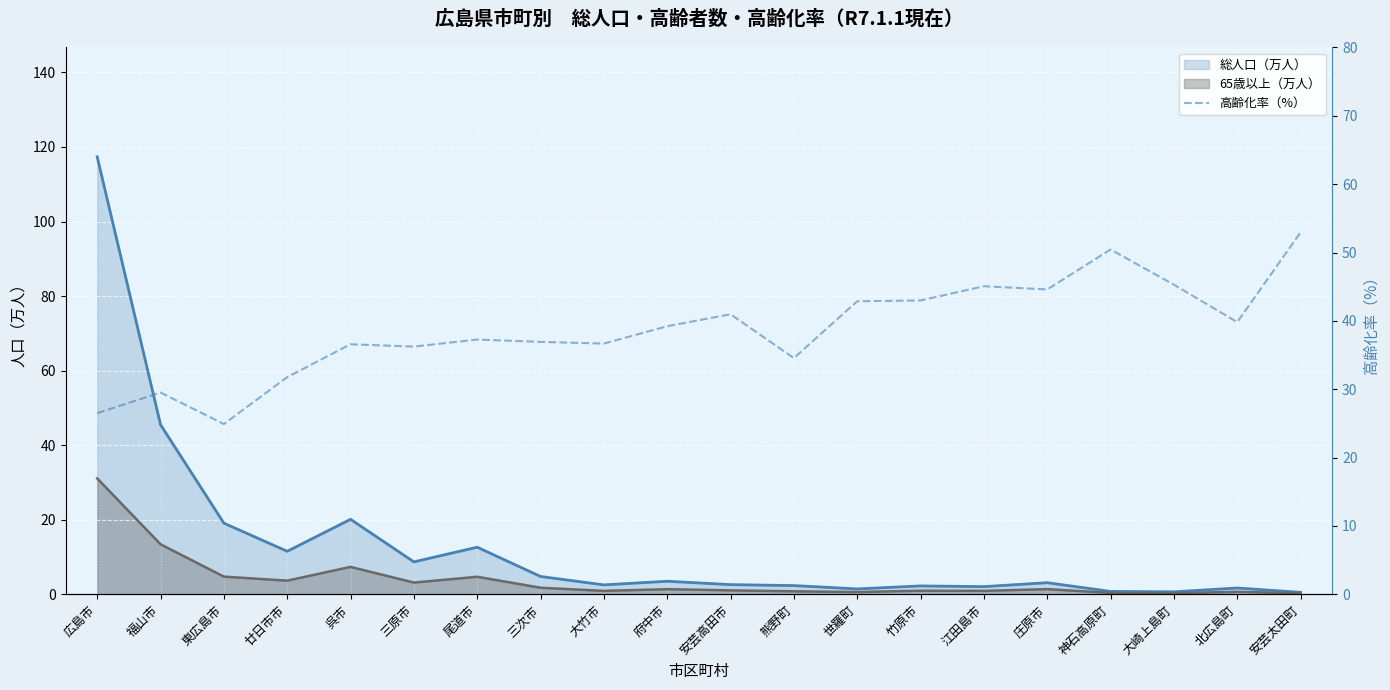

What is the label of the 10th point from the right?

安芸高田市